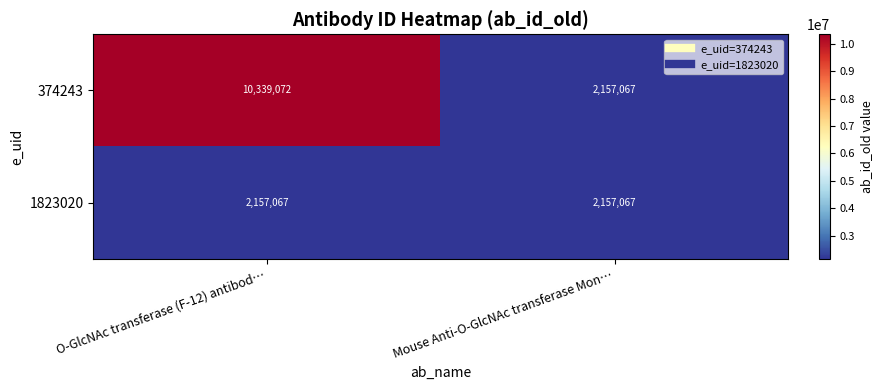

Which series changed the most between O-GlcNAc transferase (F-12) antibod… and Mouse Anti-O-GlcNAc transferase Mon…?

374243